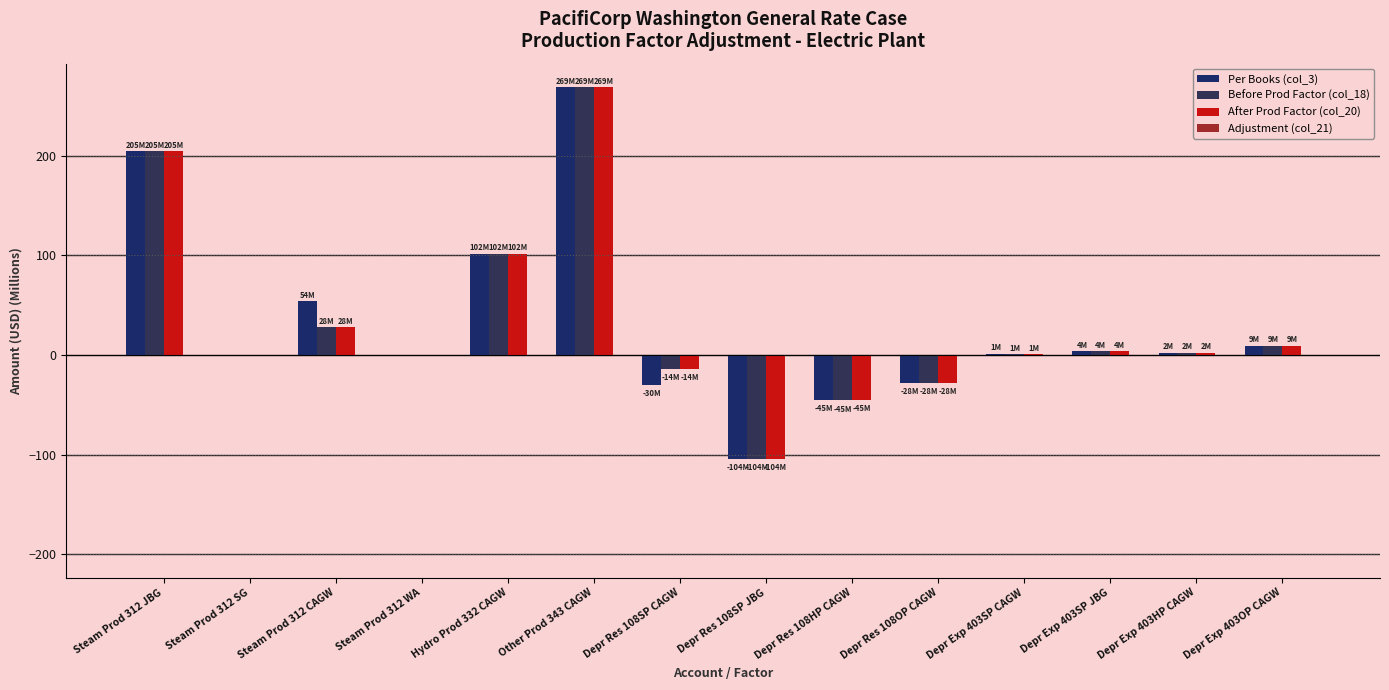

What position from the left is Steam Prod 312 WA?

4